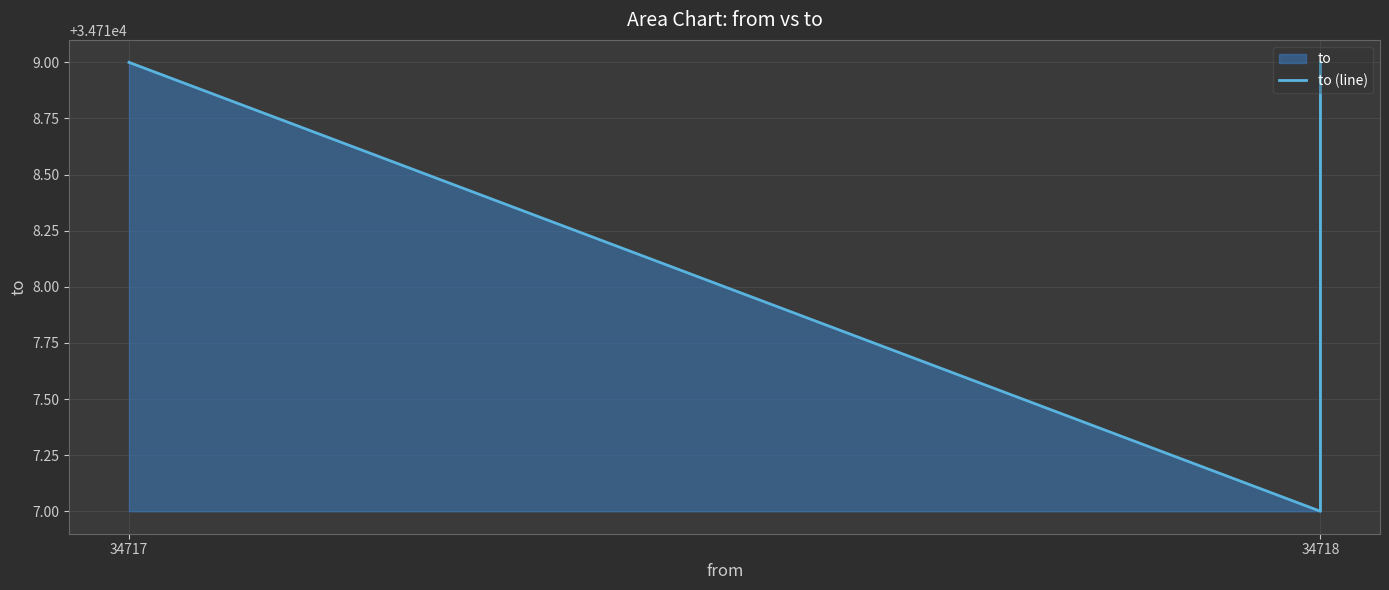

What is the label of the 2nd point from the left?

34718